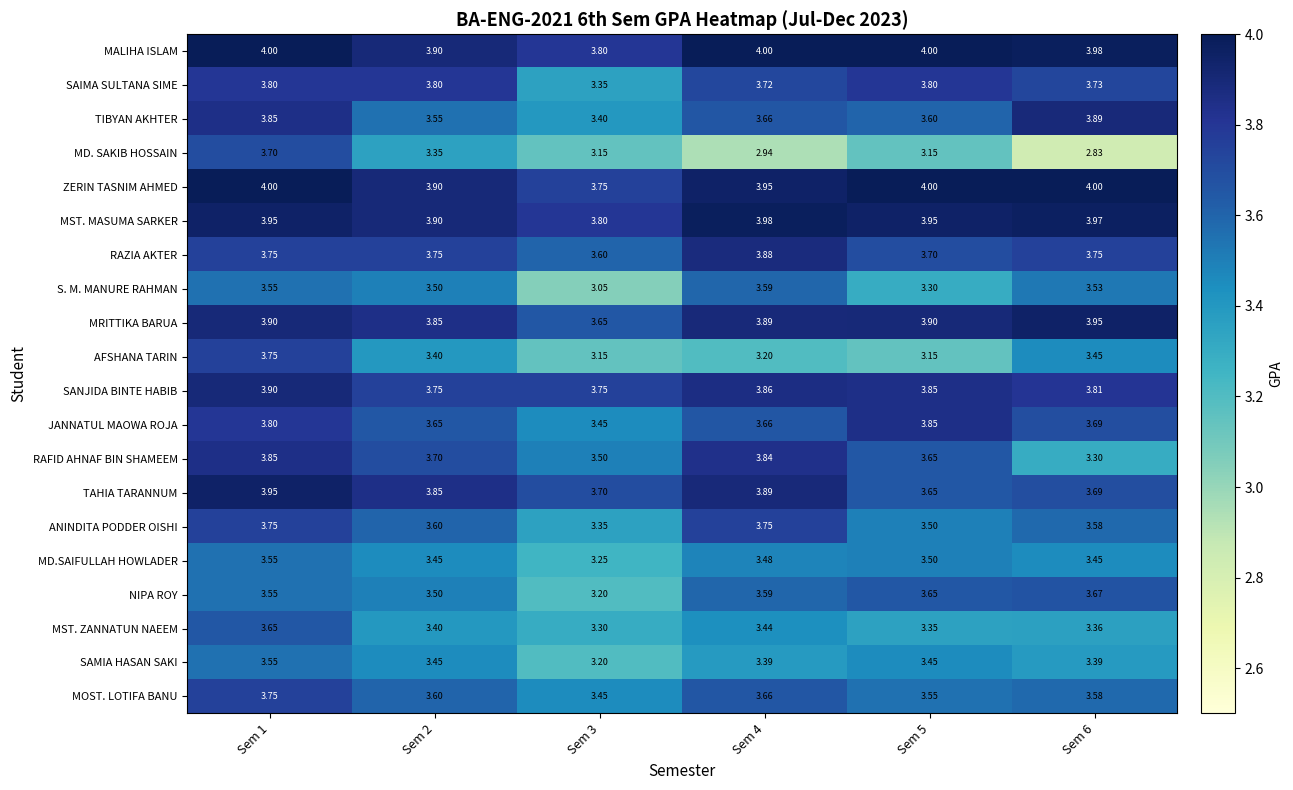

What is the total value across all series at Sem 4?

73.4